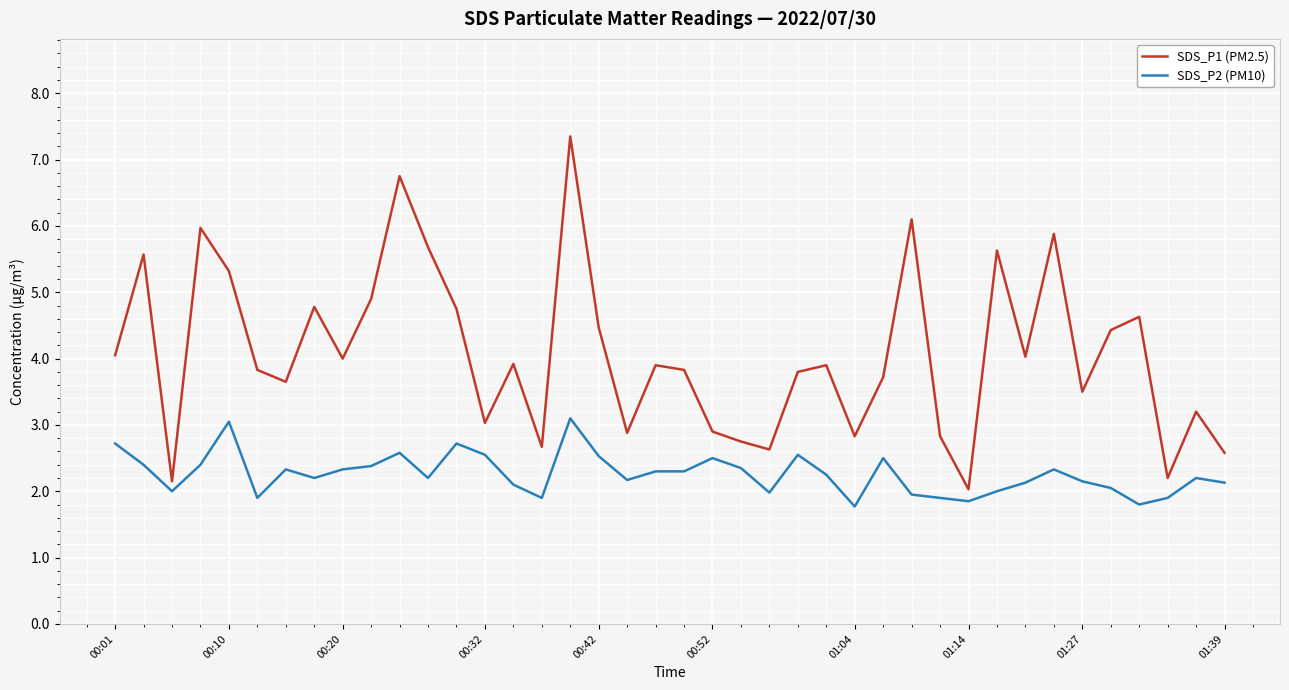

Rank the series by their average value, from highest to lowest.

SDS_P1 (PM2.5), SDS_P2 (PM10)